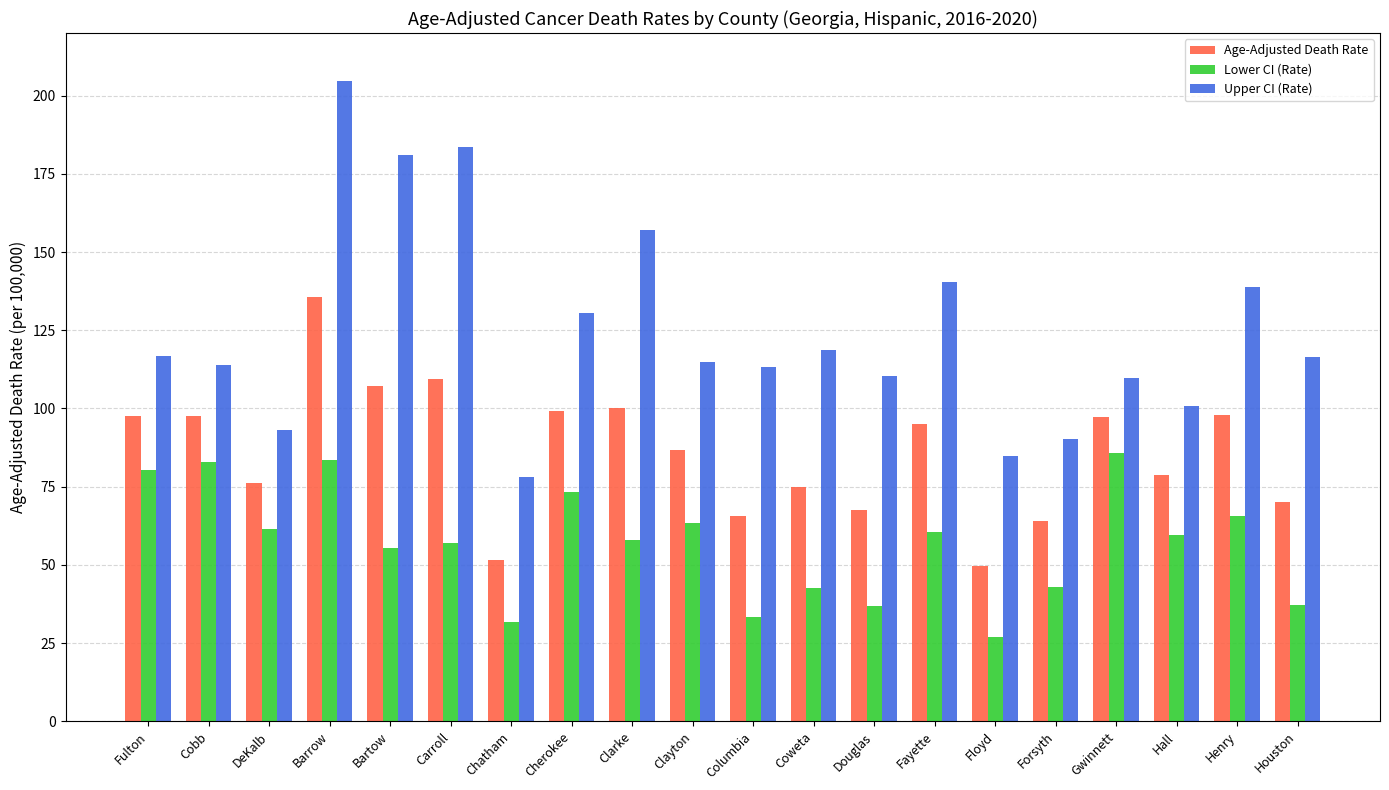

At Clayton, list the series in order from largest to smallest.

Upper CI (Rate), Age-Adjusted Death Rate, Lower CI (Rate)